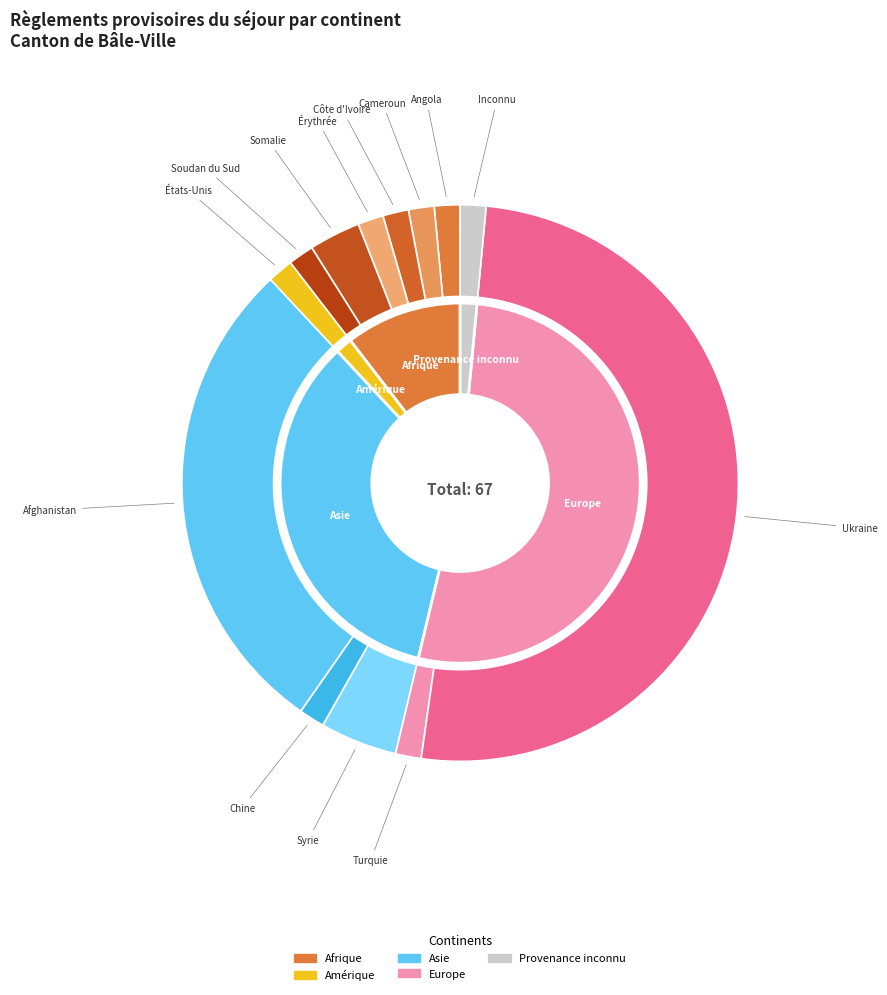

How many segments does this pie chart have?

6